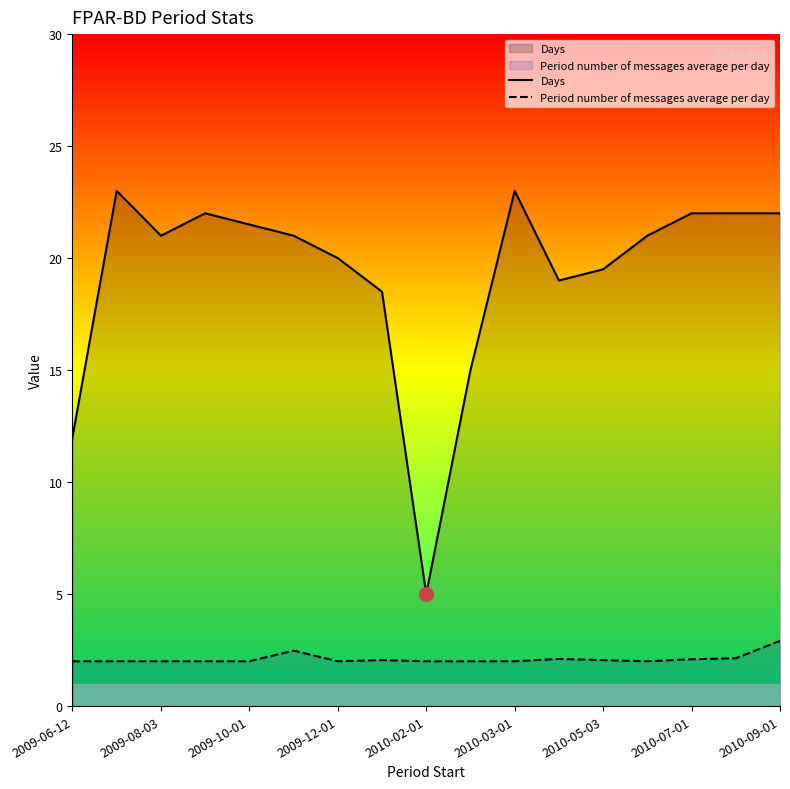

Which label corresponds to the smallest value in the chart?

2009-06-12